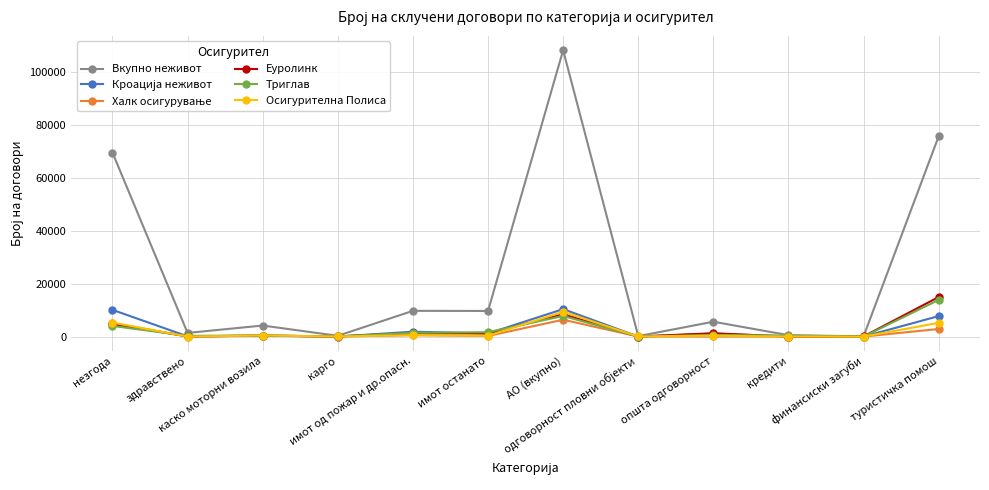

What is the maximum value for Осигурителна Полиса?

9376